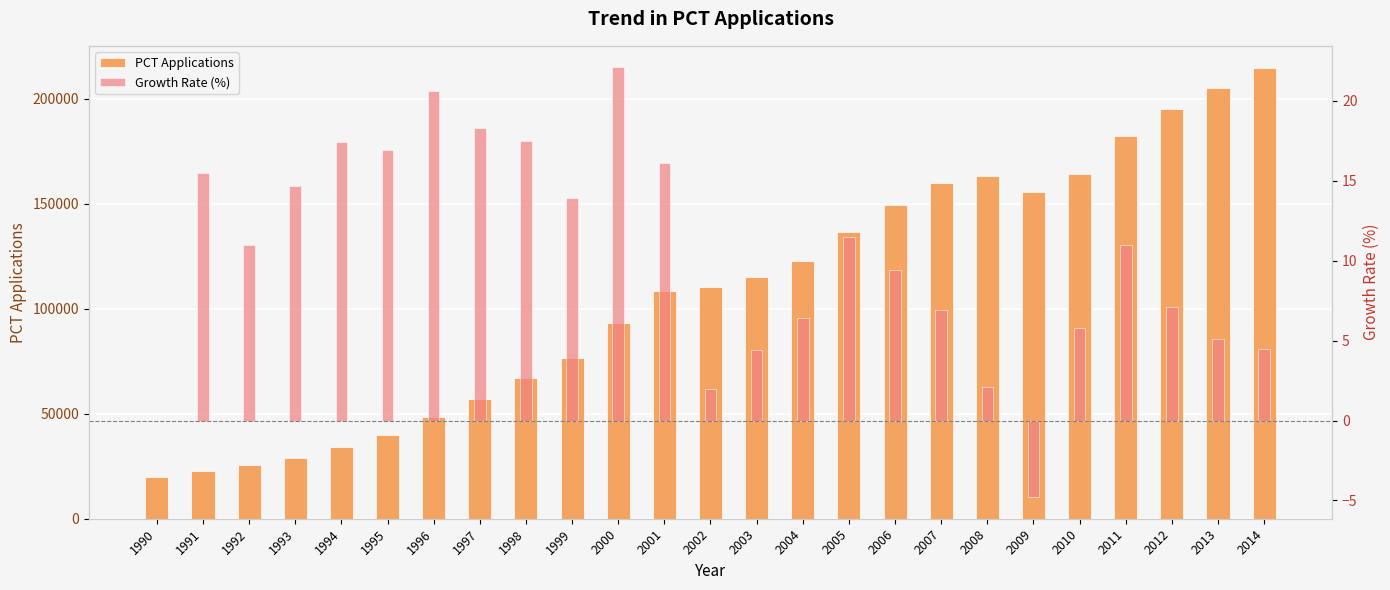

How many values in the PCT Applications series exceed 110394?

12